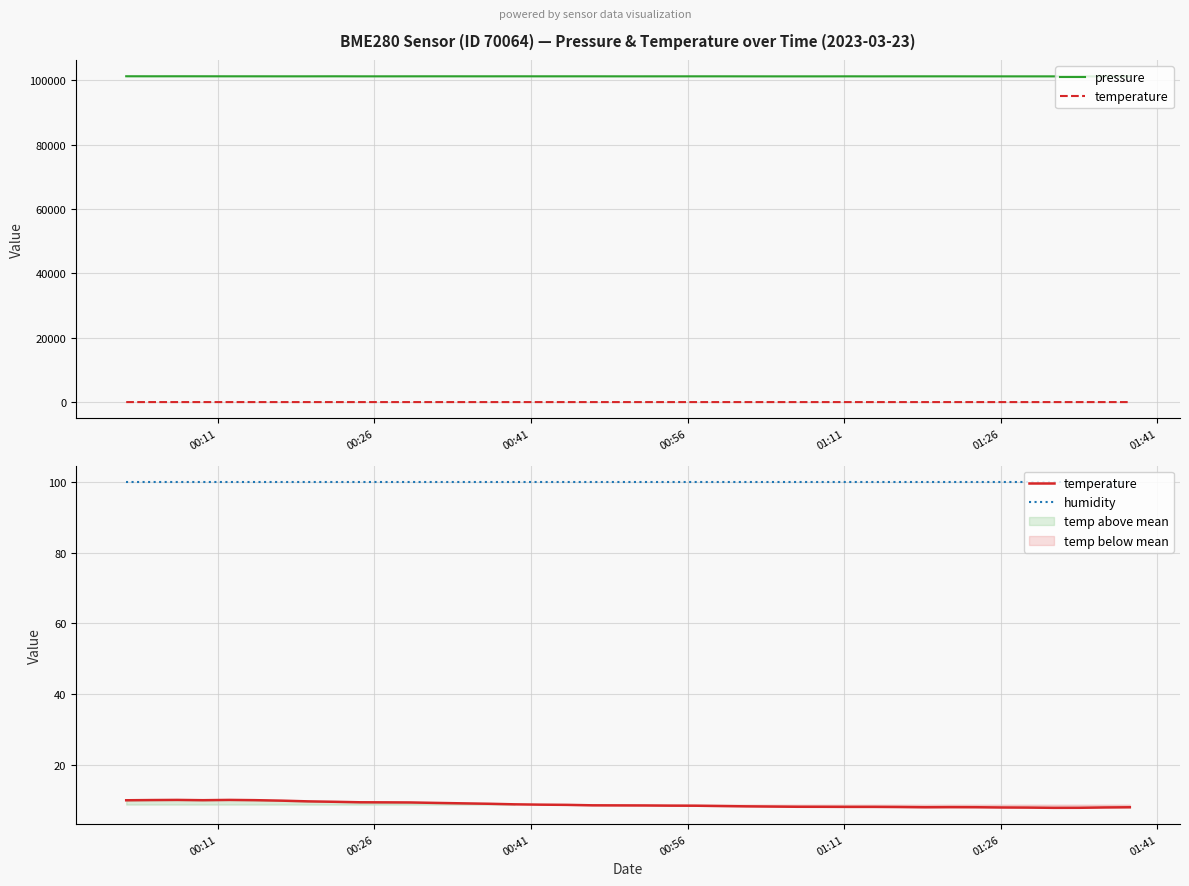

True or false: pressure has more than 0 interior local peaks.

True